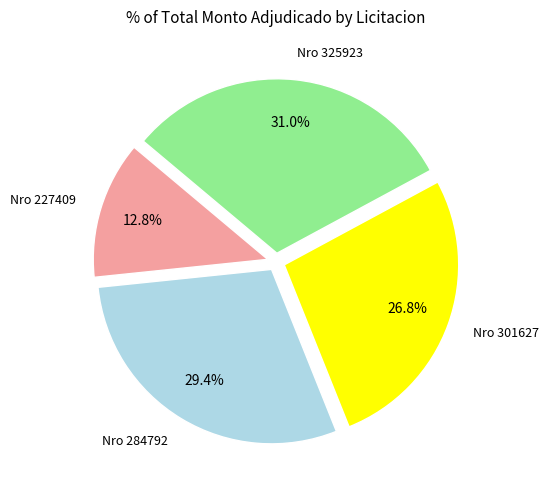

Does any single category account for the majority?

No